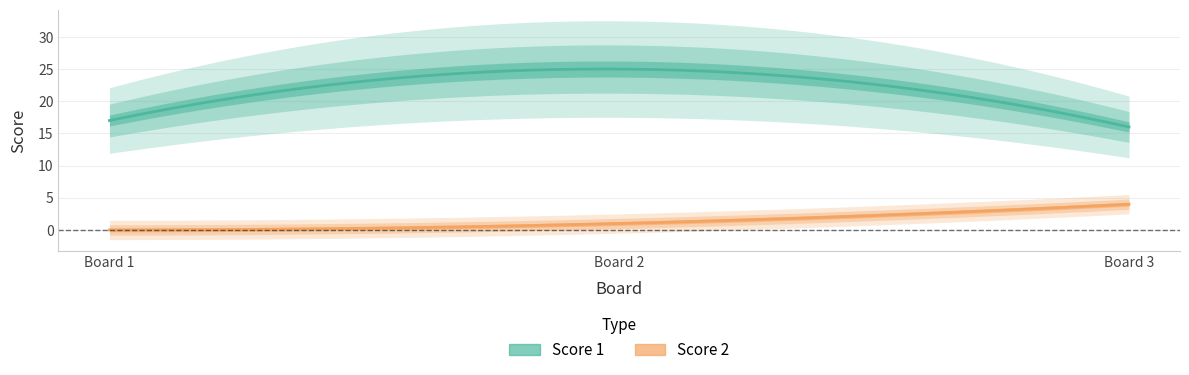

Which series has the largest total across all categories?

Score 1